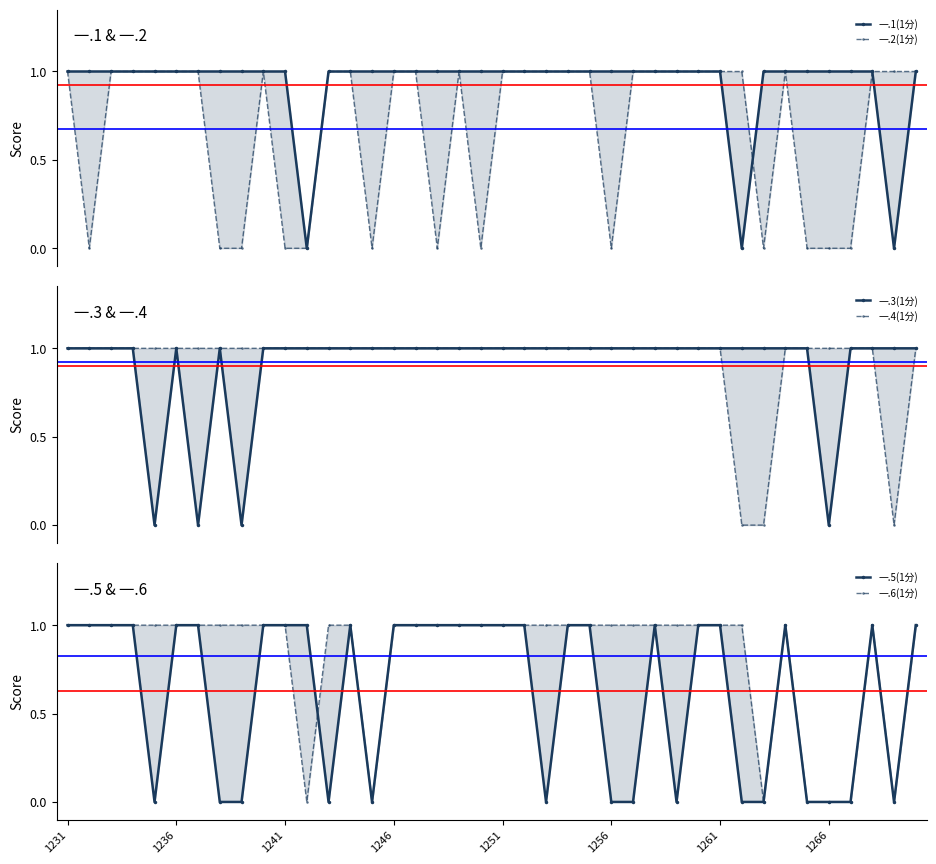

True or false: 一.5(1分) has a value of 0 at 29.

False